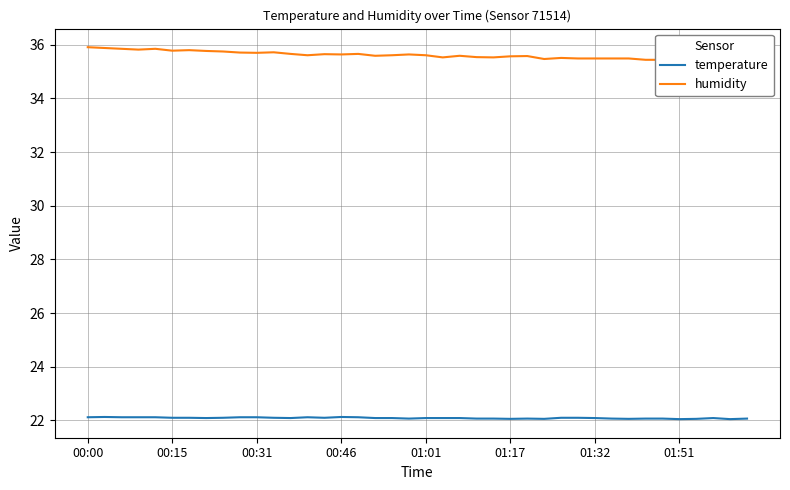

How many lines are shown in the chart?

2